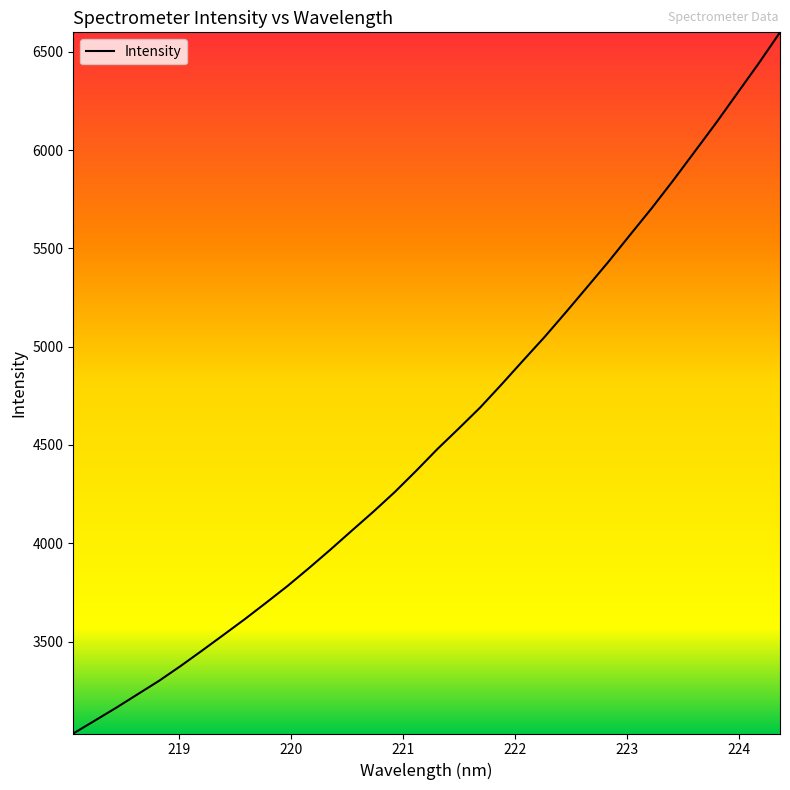

What is the difference between the maximum and minimum values?

3566.5